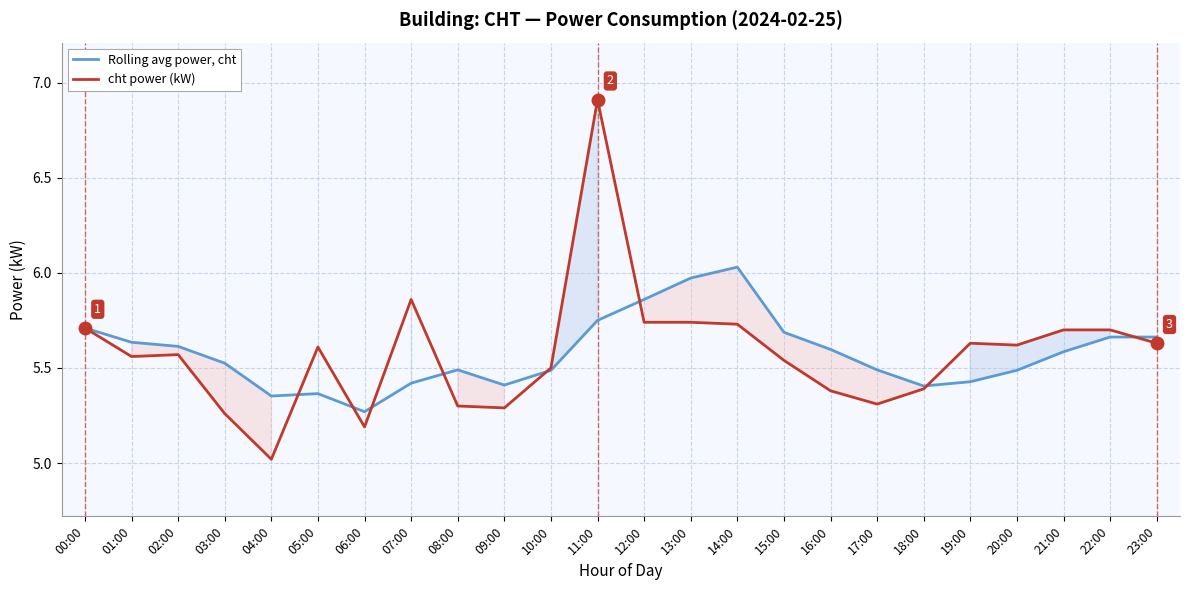

Is it true that Rolling avg power, cht equals 3.4 at 16:00?

False